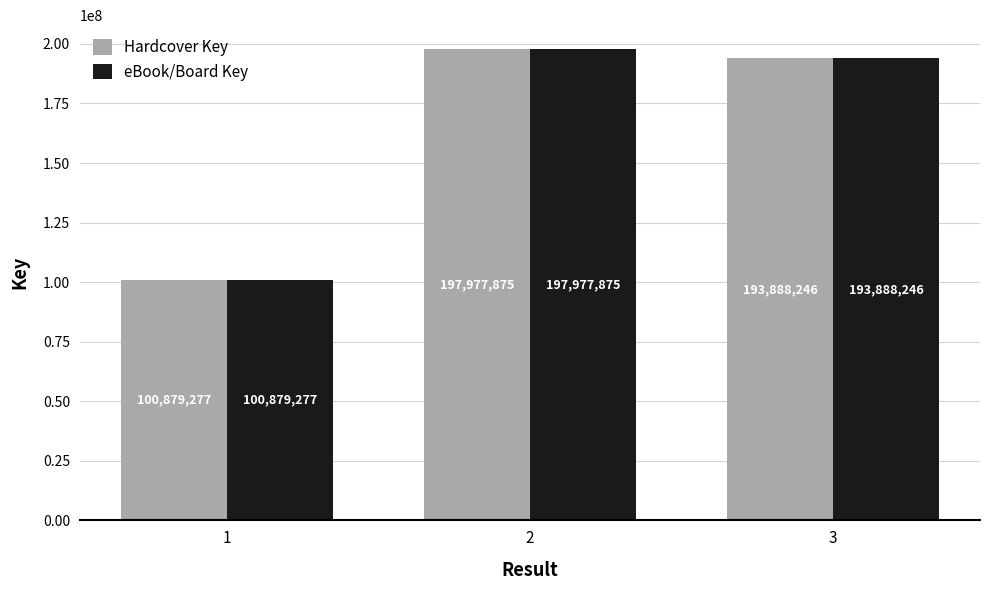

At how many categories does at least one series exceed 115652183?

2